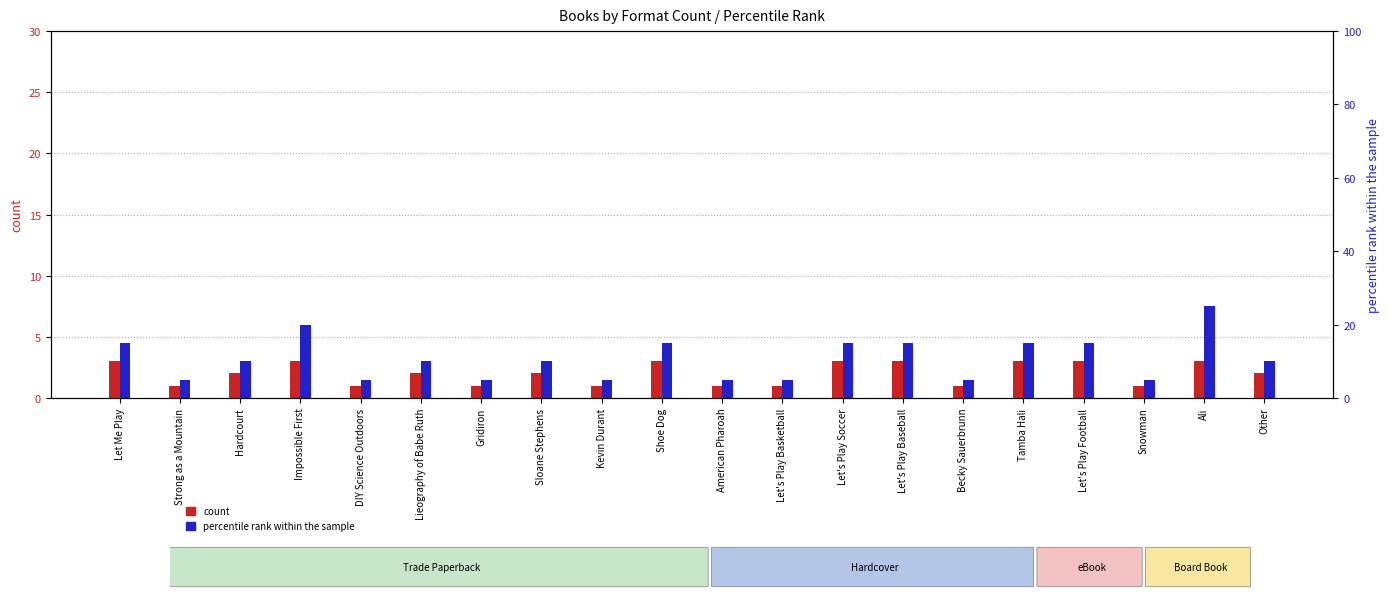

What is the lowest value of the percentile rank within the sample series?

5